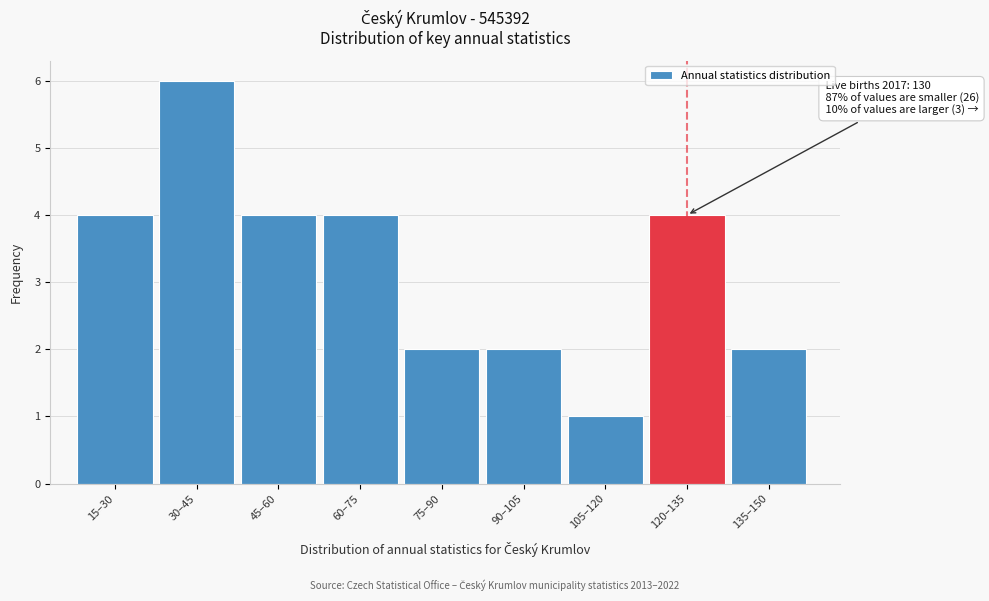

Reading left to right, what are all the values shown in this chart?

4	6	4	4	2	2	1	4	2